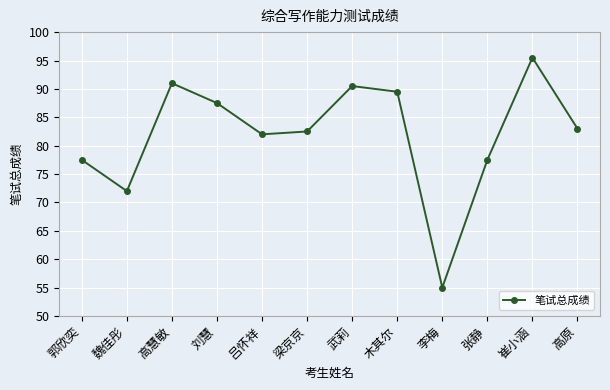

How many points are higher than both their immediate neighbors (excluding endpoints)?

3